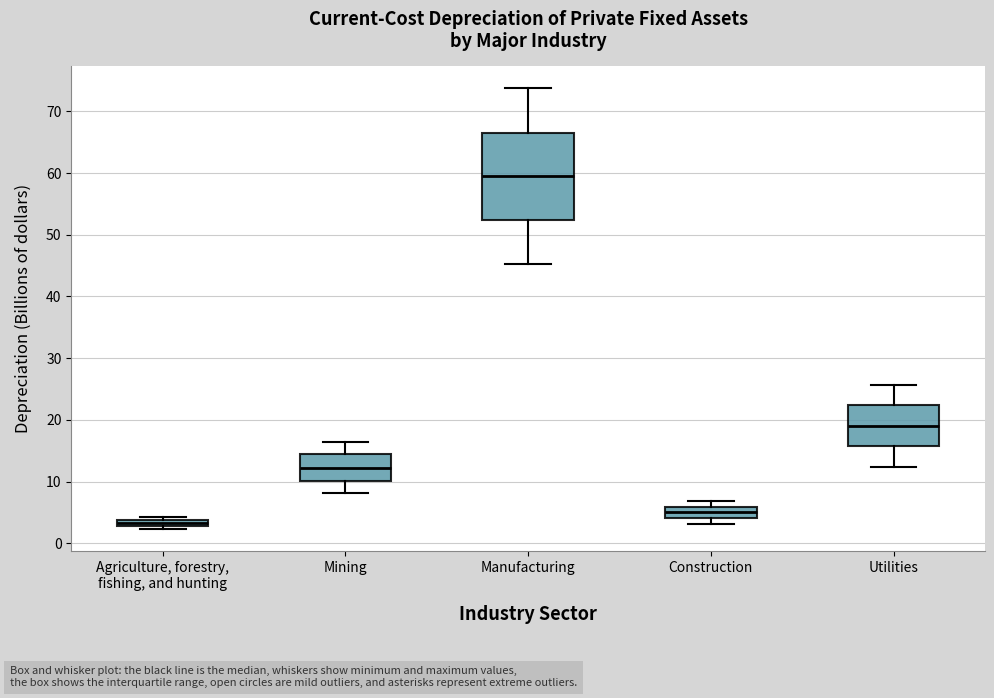

Which box is the tallest, from its lower edge to its upper edge?

Manufacturing